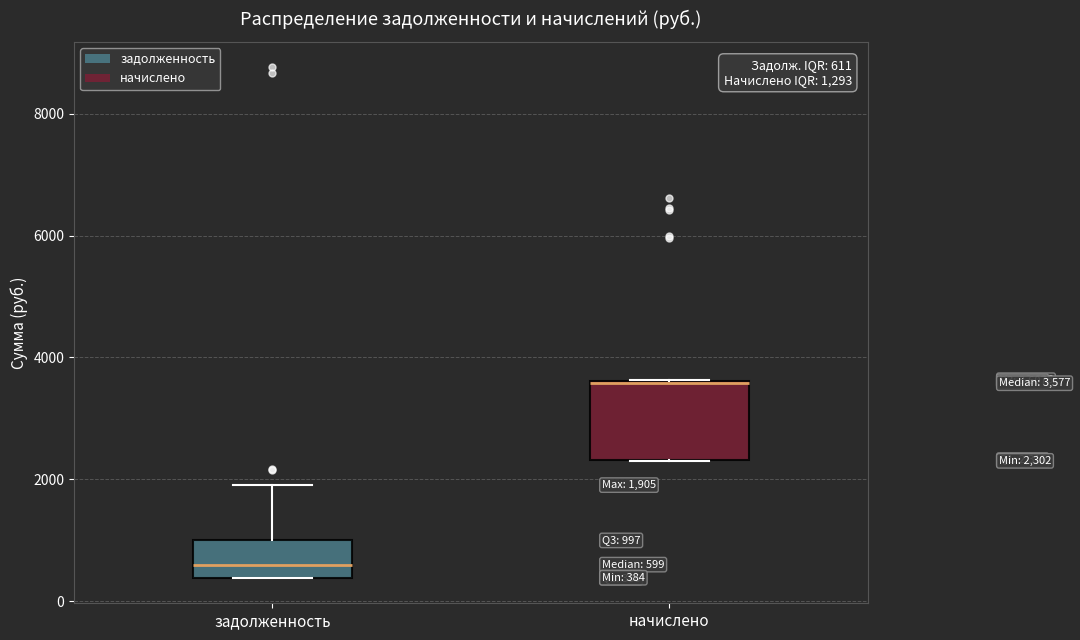

Which box is the tallest, from its lower edge to its upper edge?

начислено